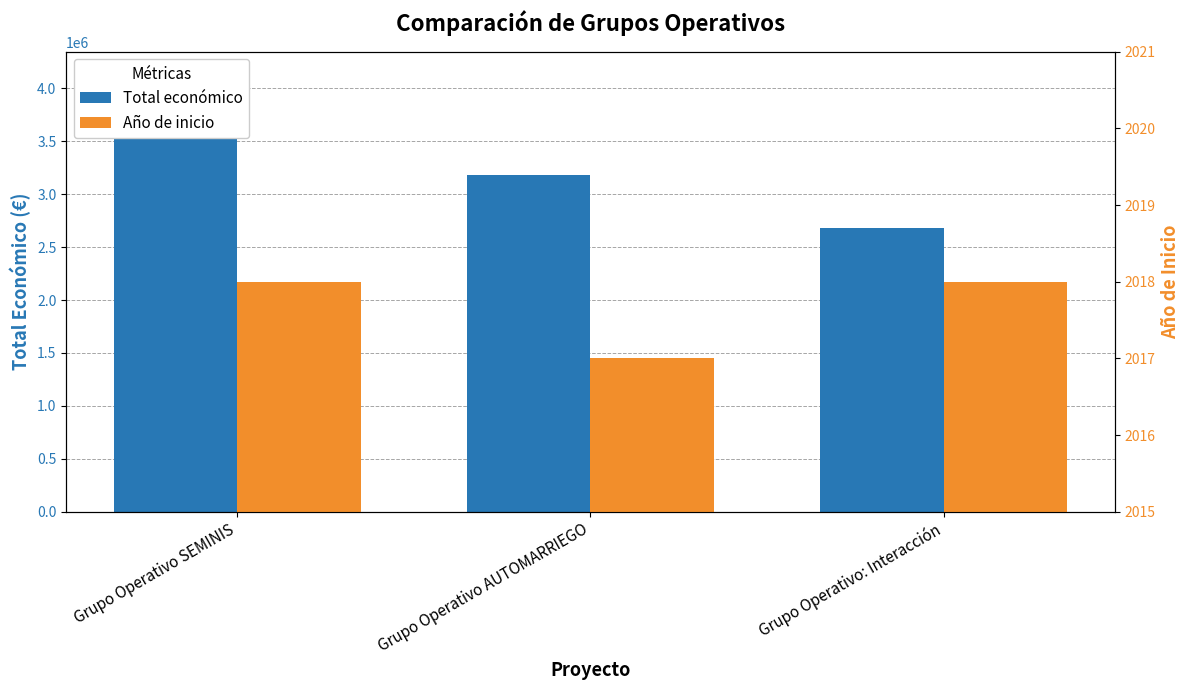

List the series in order of their overall mean, lowest first.

Año de inicio, Total económico